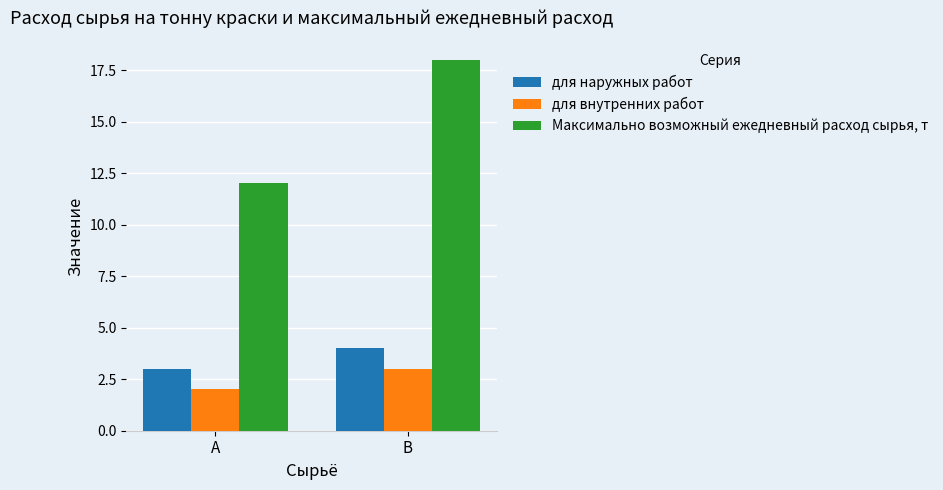

How many groups of bars are there?

2